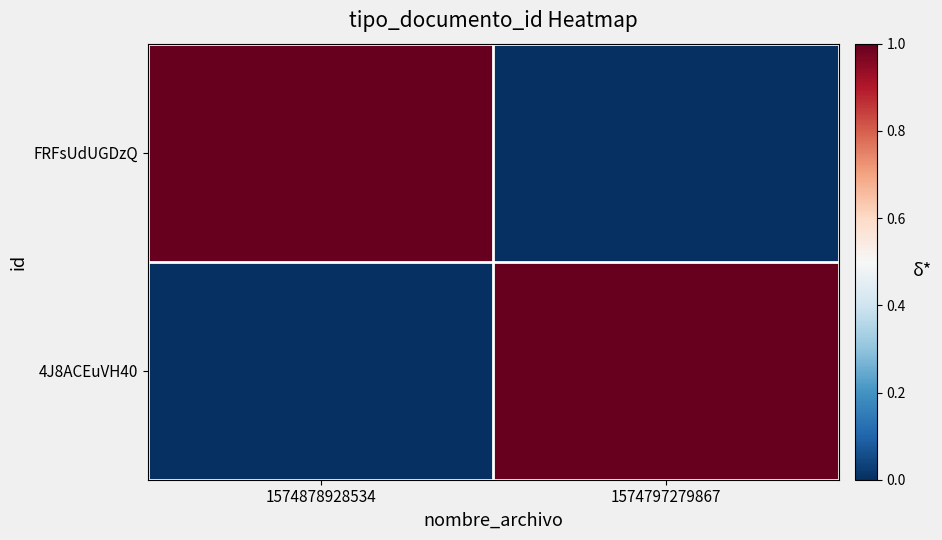

Which label corresponds to the smallest value in the chart?

1574797279867